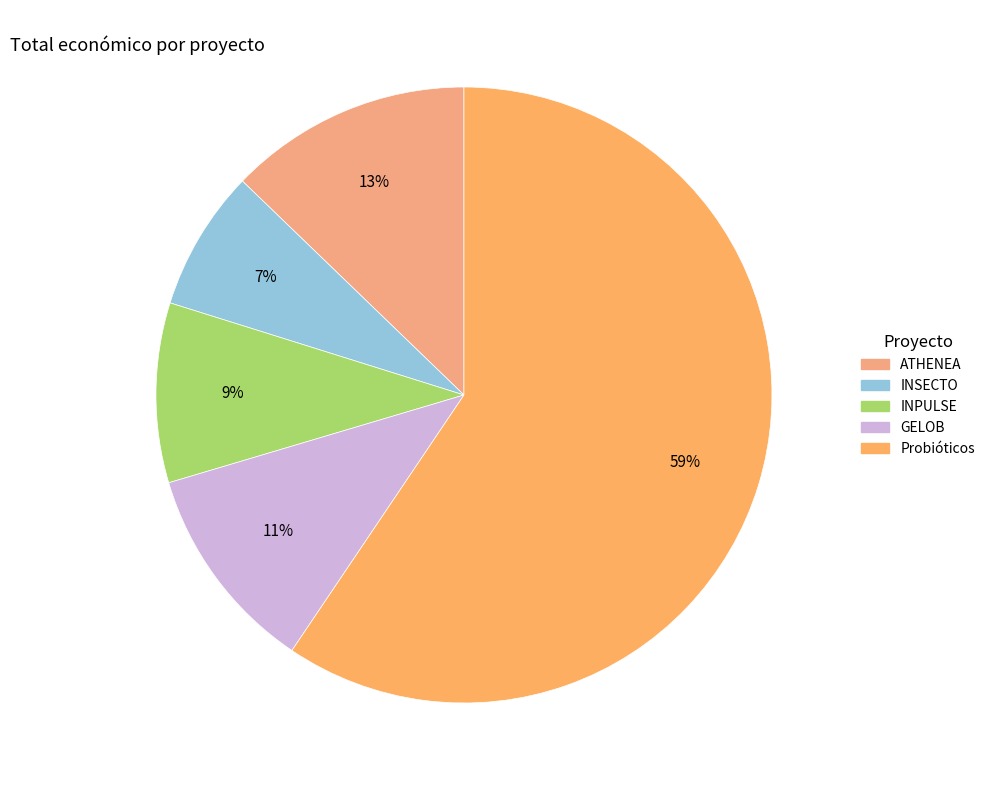

Combined, do INPULSE and ATHENEA account for over 50%?

No